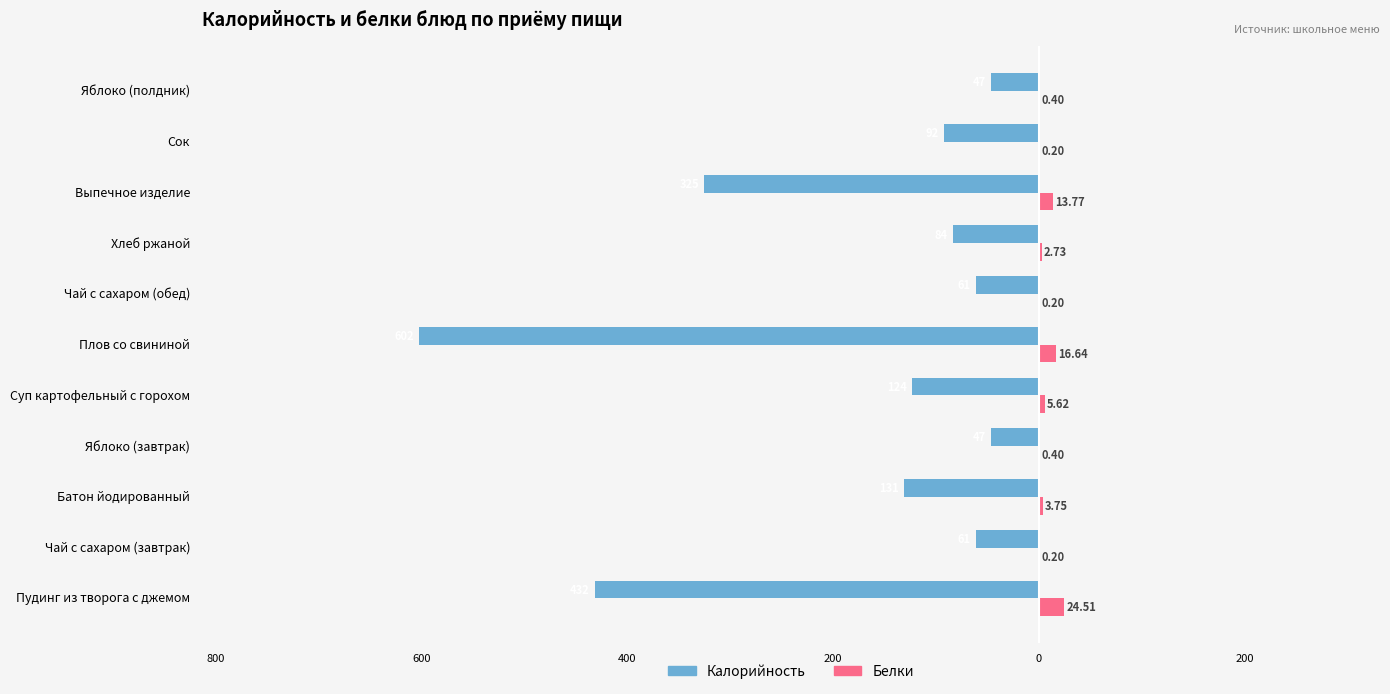

Reading left to right, what are all the values shown in this chart?

Калорийность: -431.8	-61.3	-131.0	-47.0	-123.7	-602.4	-61.3	-84.0	-325.4	-92.0	-47.0
Белки: 24.5	0.2	3.8	0.4	5.6	16.6	0.2	2.7	13.8	0.2	0.4